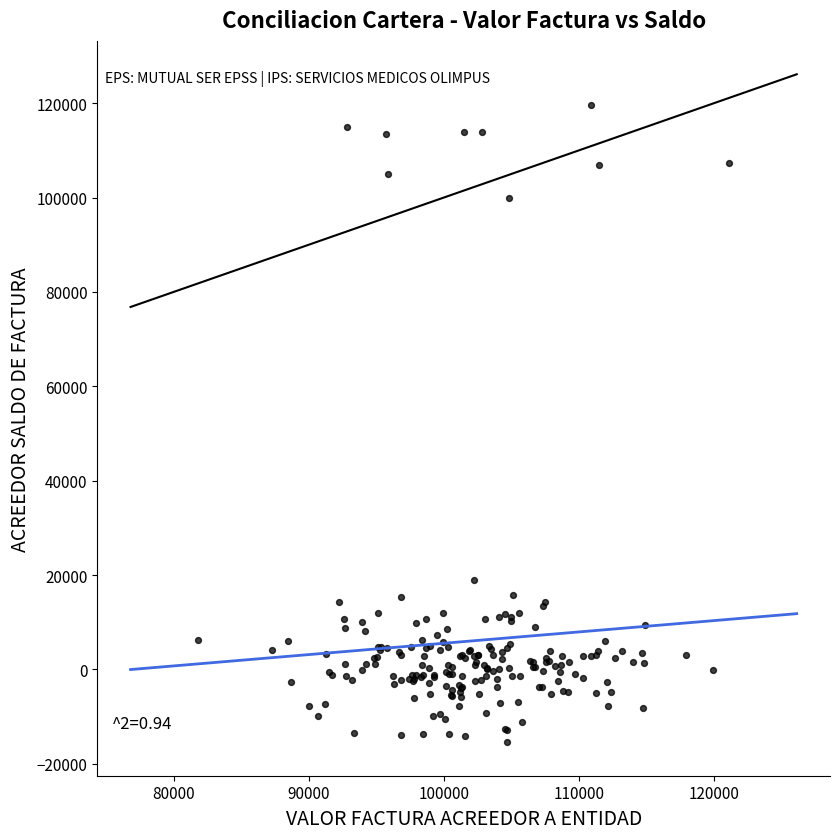

What Y value in the scatter plot is closest to 52116?

19046.7